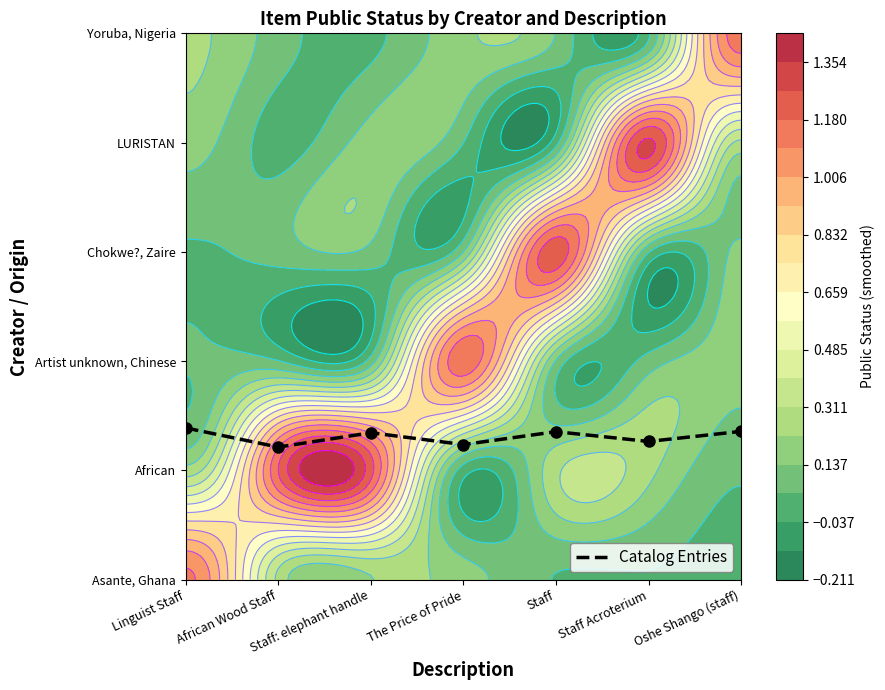

What is the maximum value shown in the chart?

1.4